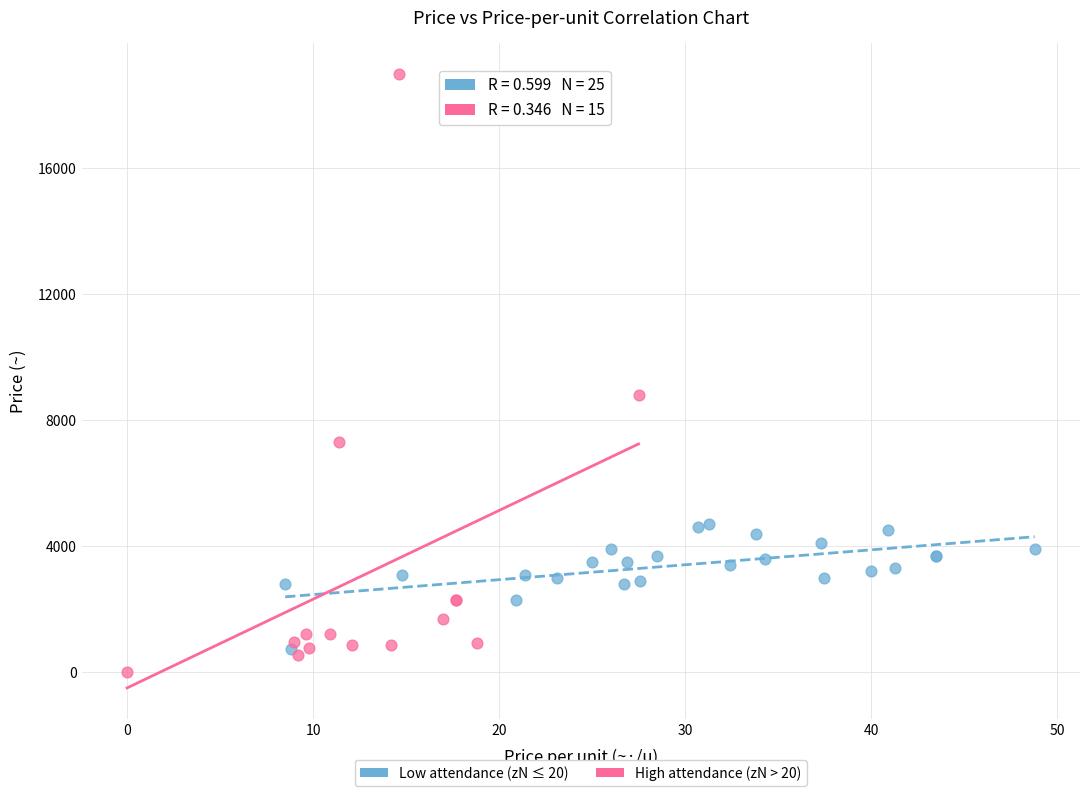

Which series contains the highest Y value?

High attendance (zN > 20)